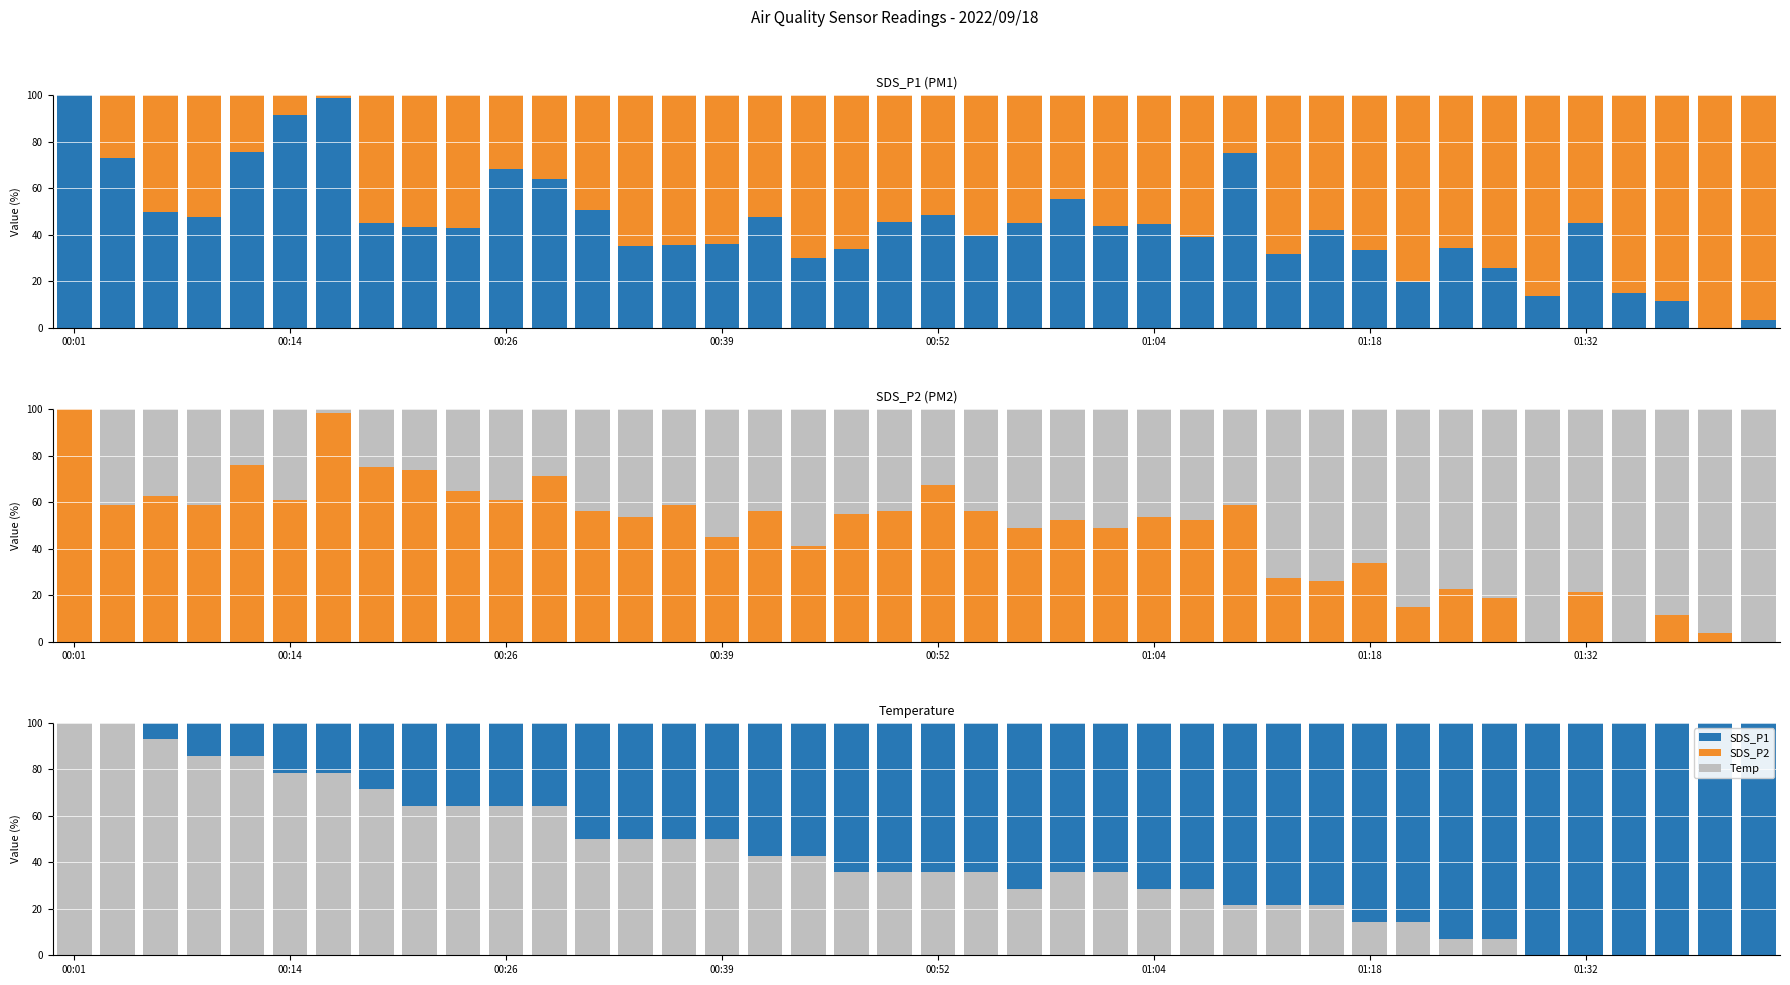

What is the highest value of the SDS_P2_complement series?

100.0